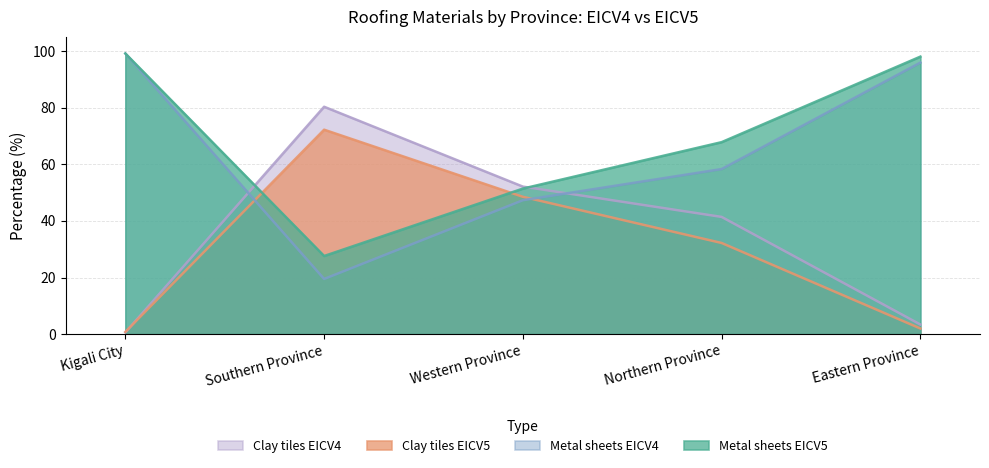

Reading left to right, what are all the values shown in this chart?

Metal sheets EICV5: Kigali City=99.1	Southern Province=27.6	Western Province=51.4	Northern Province=67.8	Eastern Province=98.0
Clay tiles EICV5: Kigali City=0.8	Southern Province=72.2	Western Province=48.5	Northern Province=32.2	Eastern Province=2.0
Metal sheets EICV4: Kigali City=99.1	Southern Province=19.5	Western Province=47.3	Northern Province=58.3	Eastern Province=95.9
Clay tiles EICV4: Kigali City=0.6	Southern Province=80.3	Western Province=52.1	Northern Province=41.4	Eastern Province=3.4